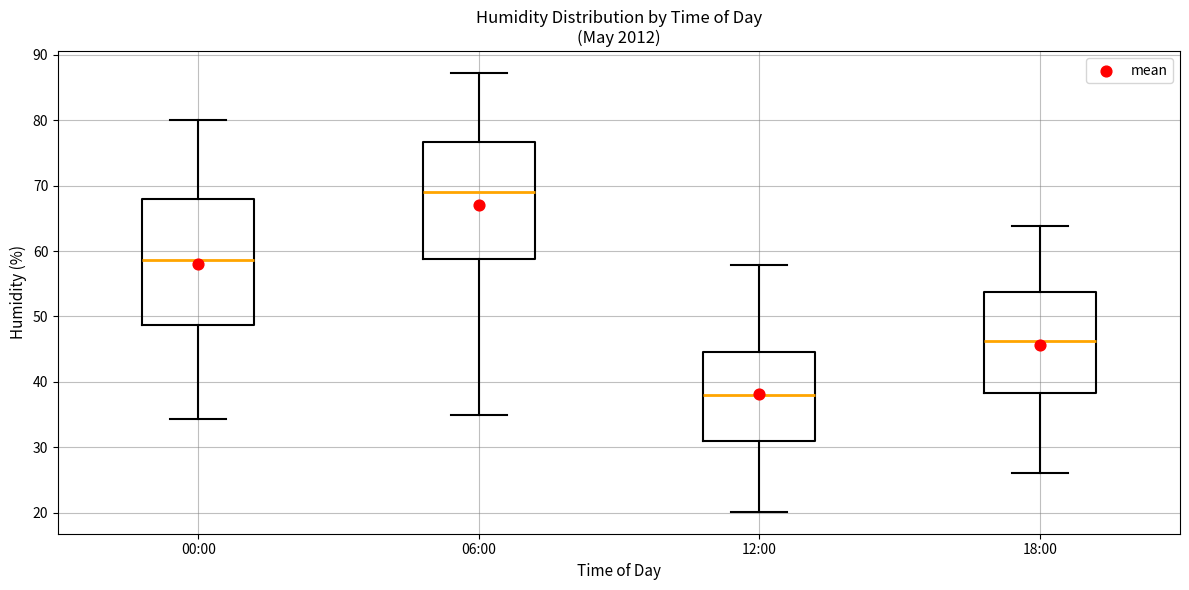

Which box has the lowest median line?

12:00